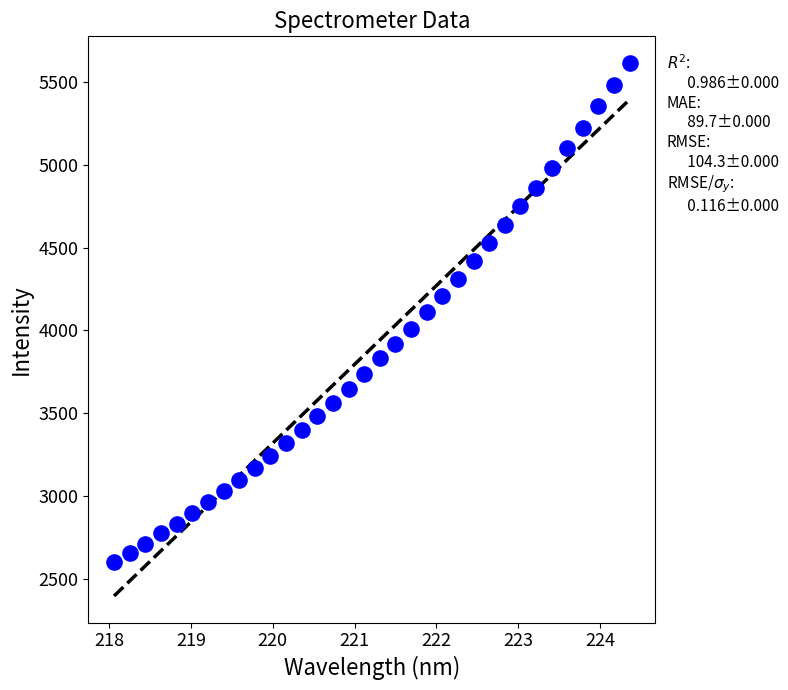

What is the range of X values (max minus min)?

6.3